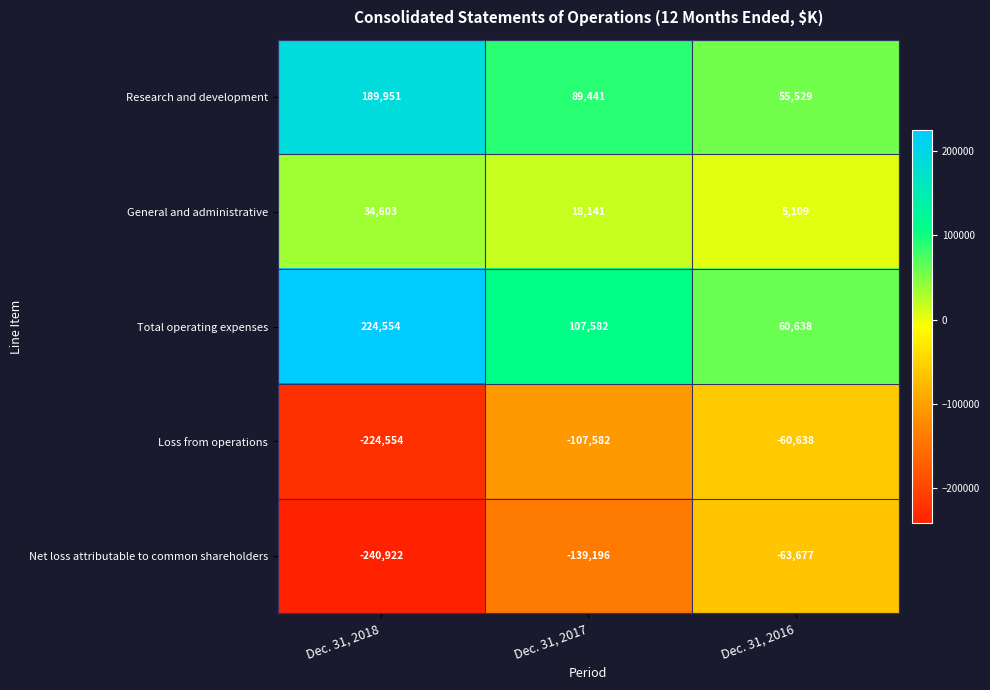

Which category has the highest value across all series?

Dec. 31, 2018